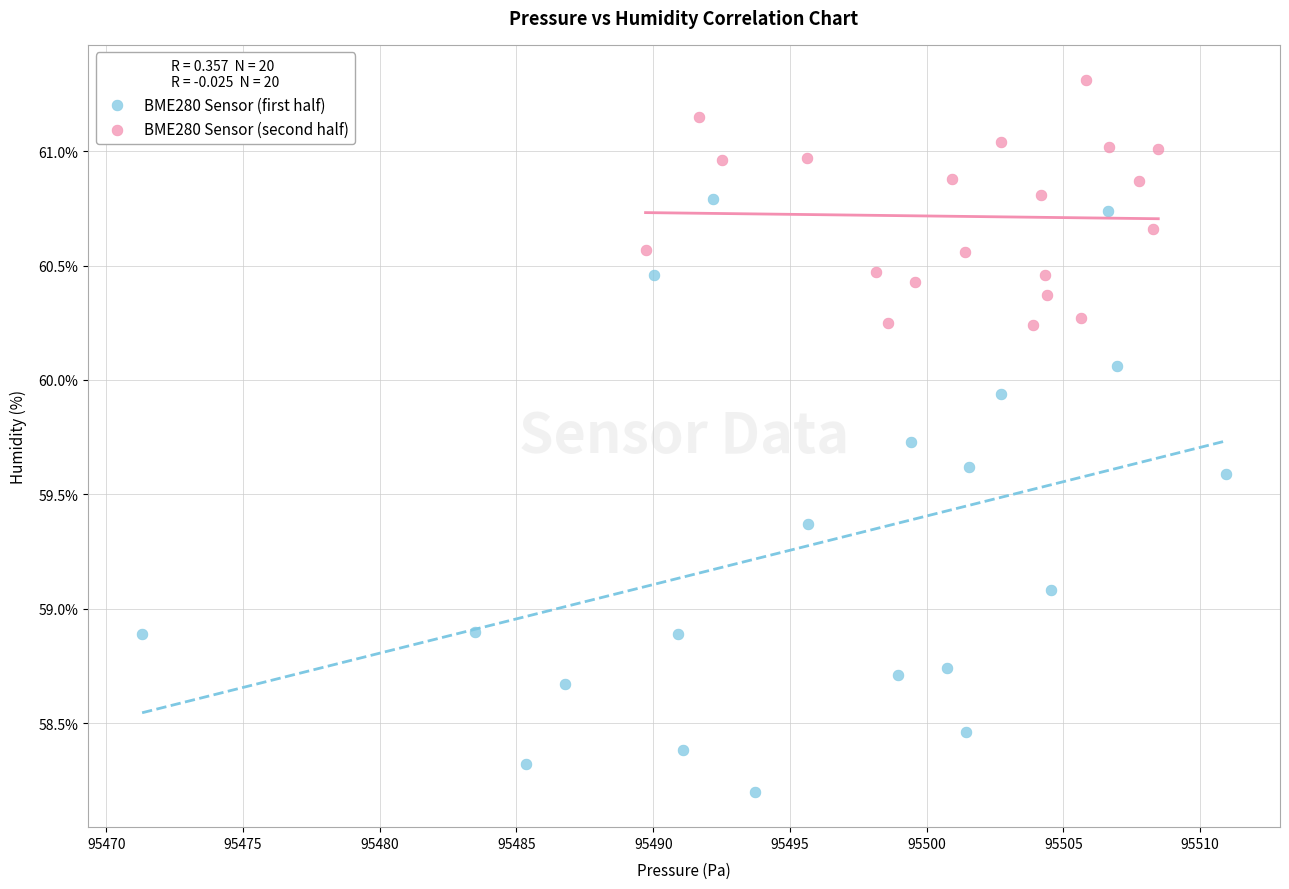

Which series has the widest spread of Y values?

BME280 Sensor (first half)